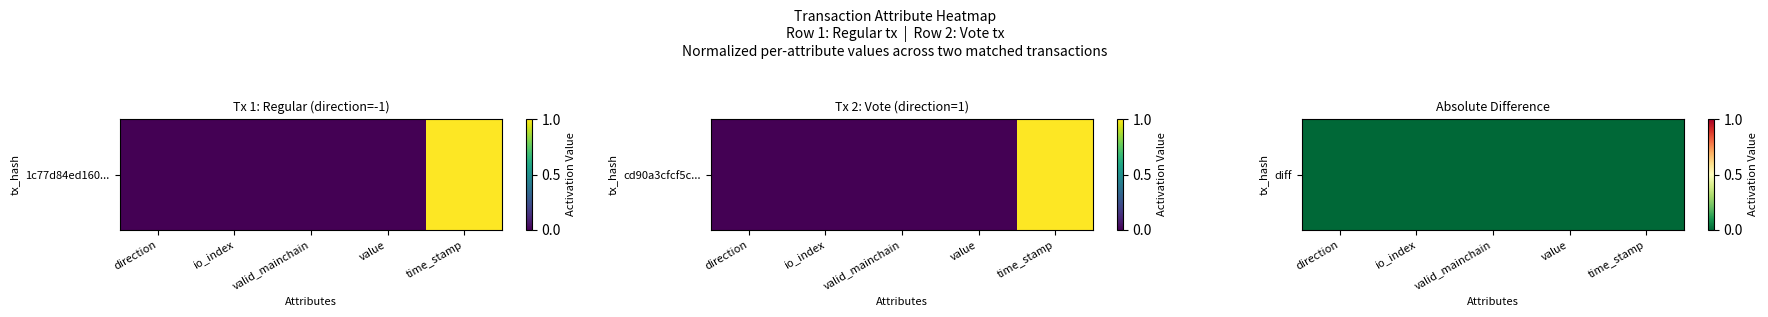

Between io_index and time_stamp, which is larger?

io_index